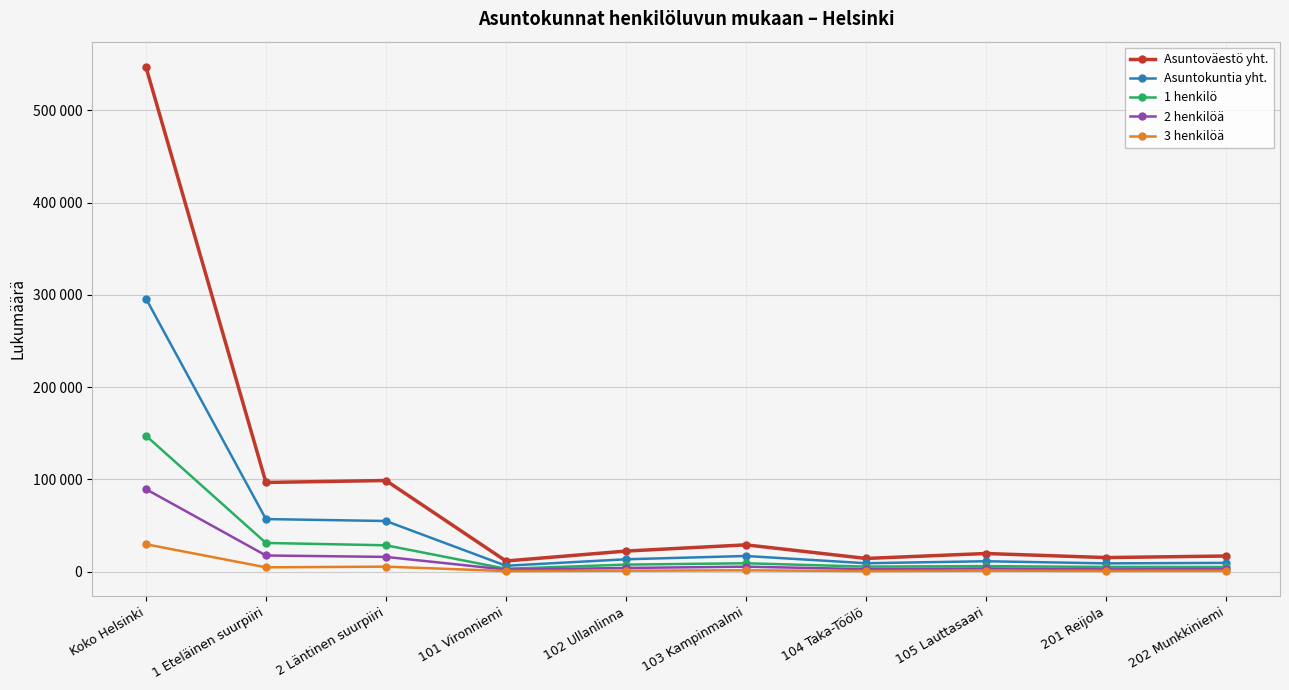

Which series has the largest total across all categories?

Asuntoväestö yht.